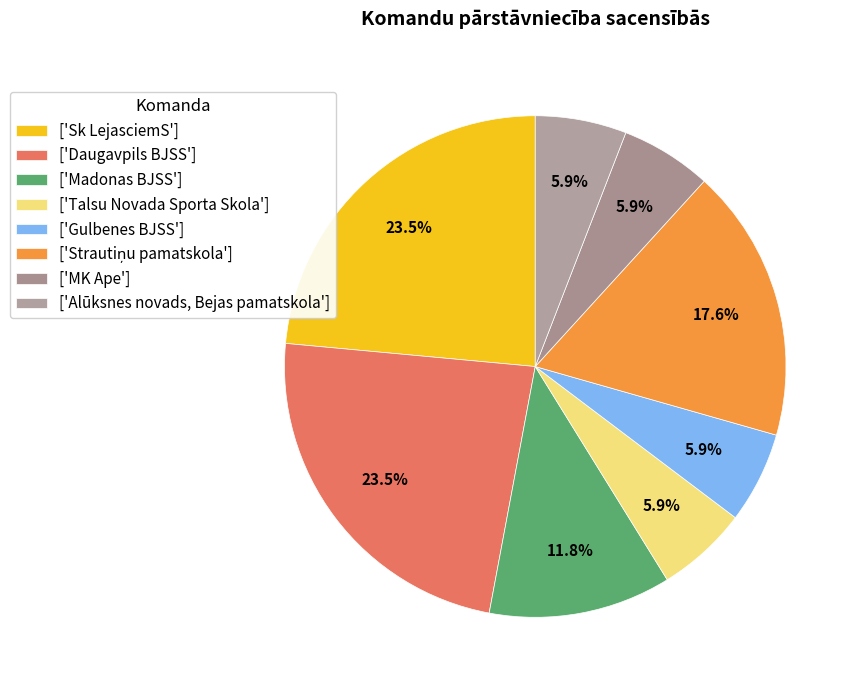

Count the number of slices in the pie.

8